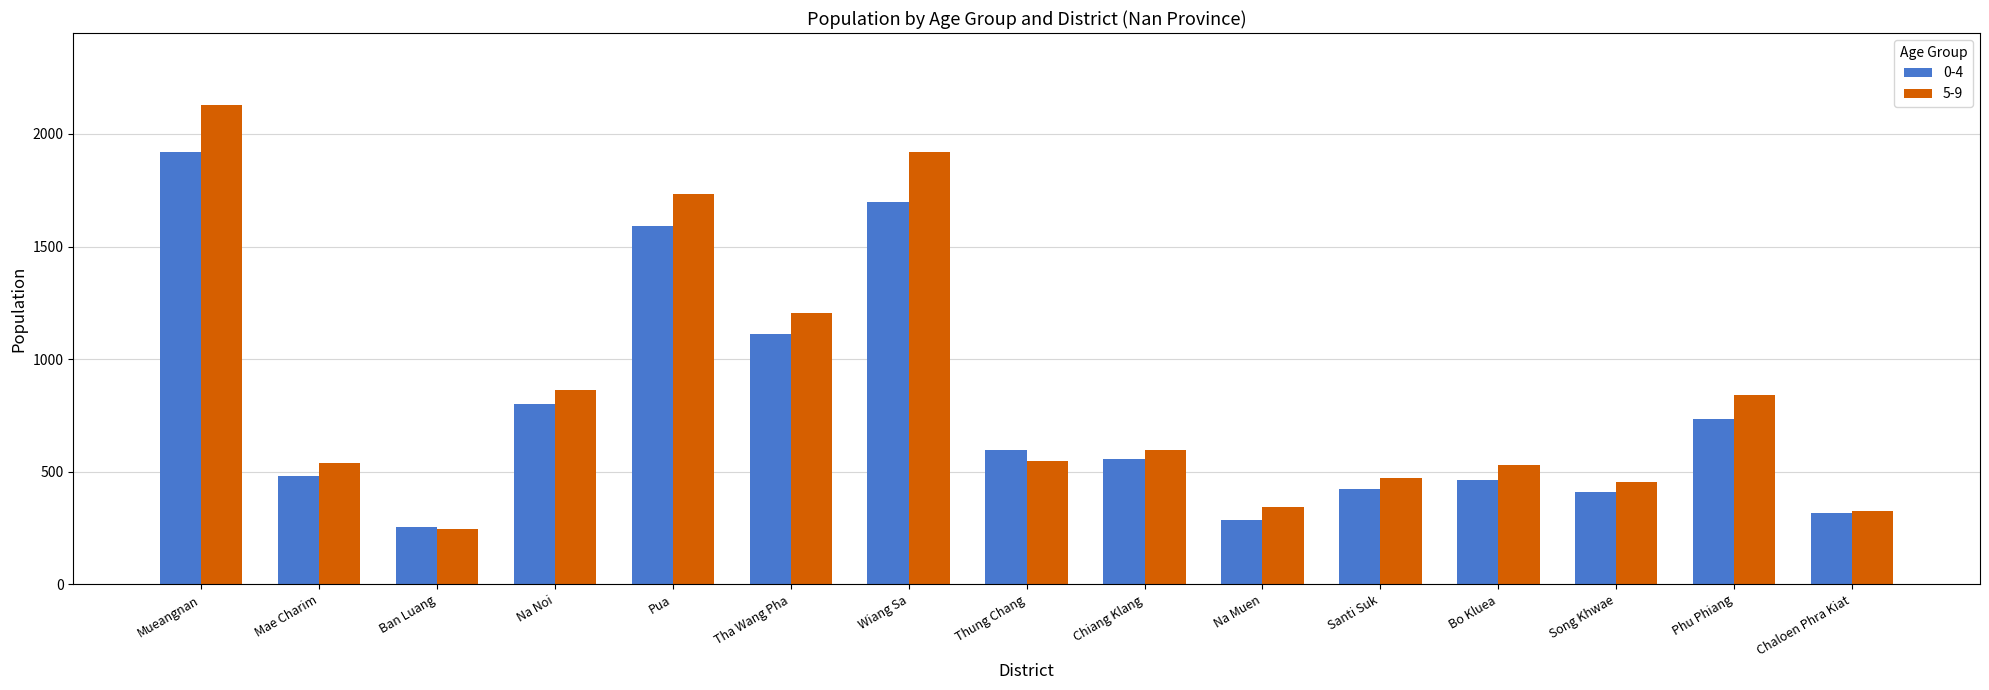

What is the smallest value displayed?

246